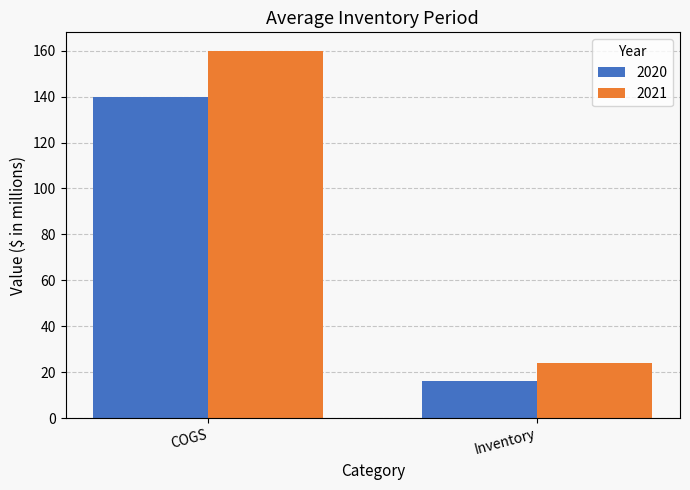

Reading left to right, list all the values displayed in this chart.

2020: 140	16
2021: 160	24